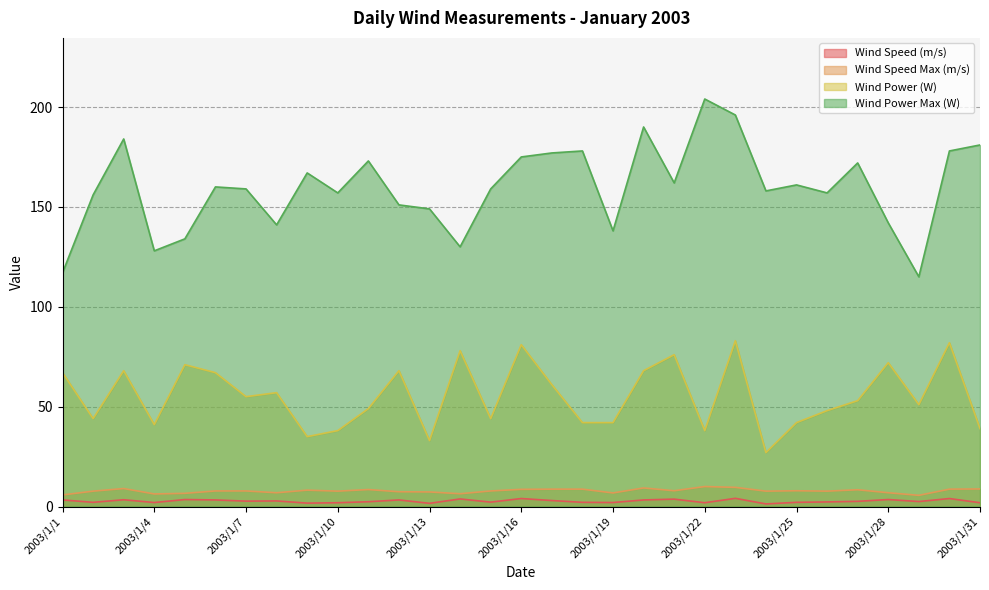

True or false: Wind Power (W) and Wind Power Max (W) cross at least once.

False